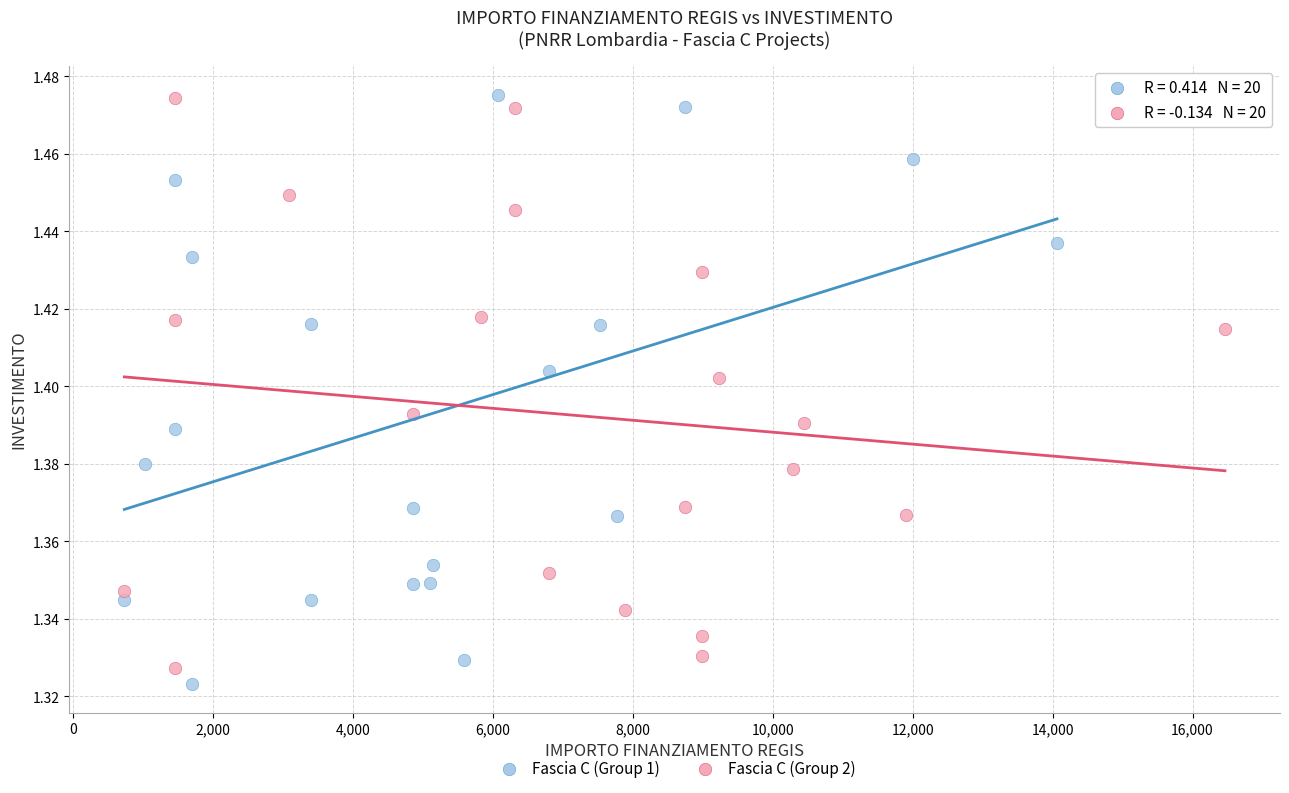

Which series reaches the minimum Y coordinate?

Fascia C (Group 1)